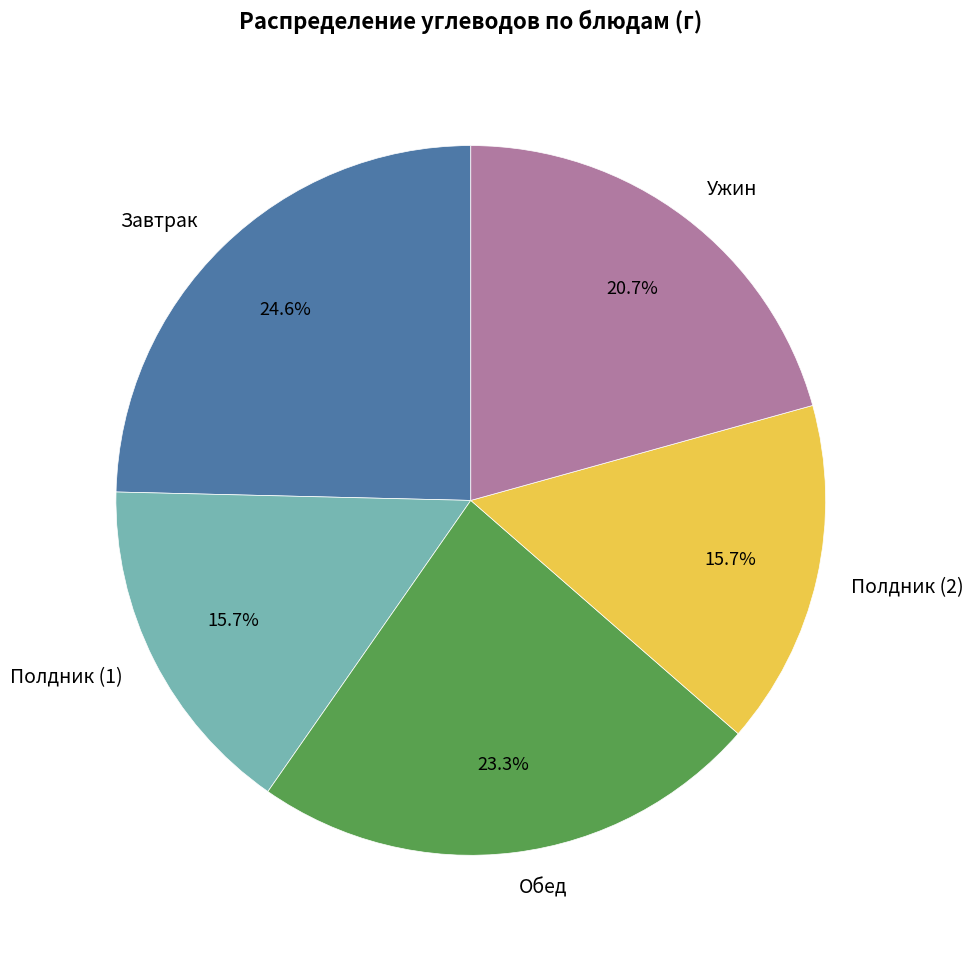

Does any single category account for the majority?

No